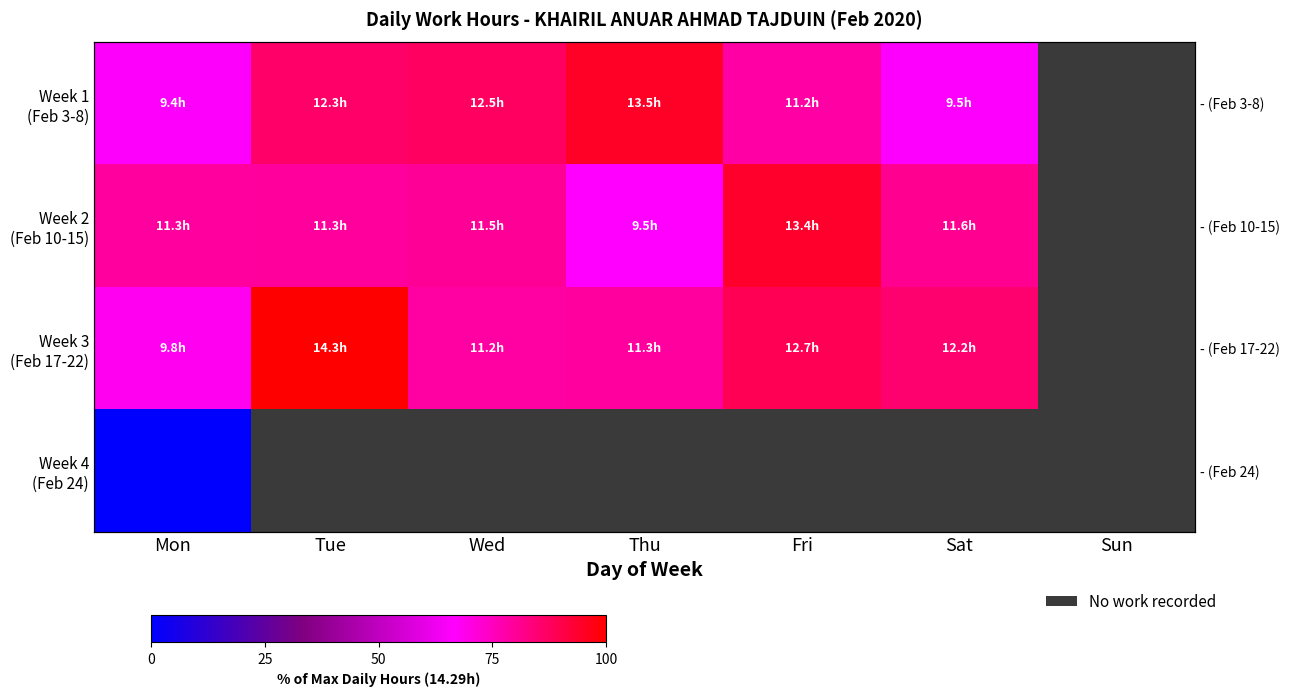

How many values in the Week 3 (Feb 17-22) series exceed 85?

3